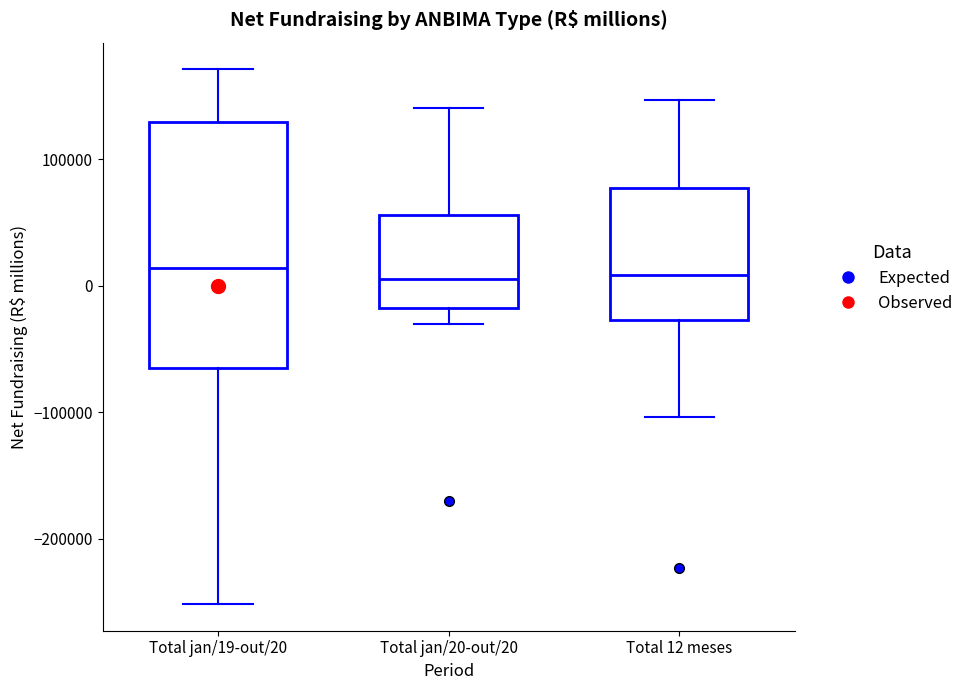

Reading left to right, transcribe this box plot: for each box, give where its median line is, the range the box spans, and where its two whiskers end, as read against the y-axis. The values are not printed on the chart, so give them approximately, as read against the axis.

Total jan/19-out/20: median 10000, box -60000 to 130000, whiskers -250000 to 170000
Total jan/20-out/20: median 10000, box -20000 to 60000, whiskers -30000 to 140000
Total 12 meses: median 10000, box -30000 to 80000, whiskers -100000 to 150000